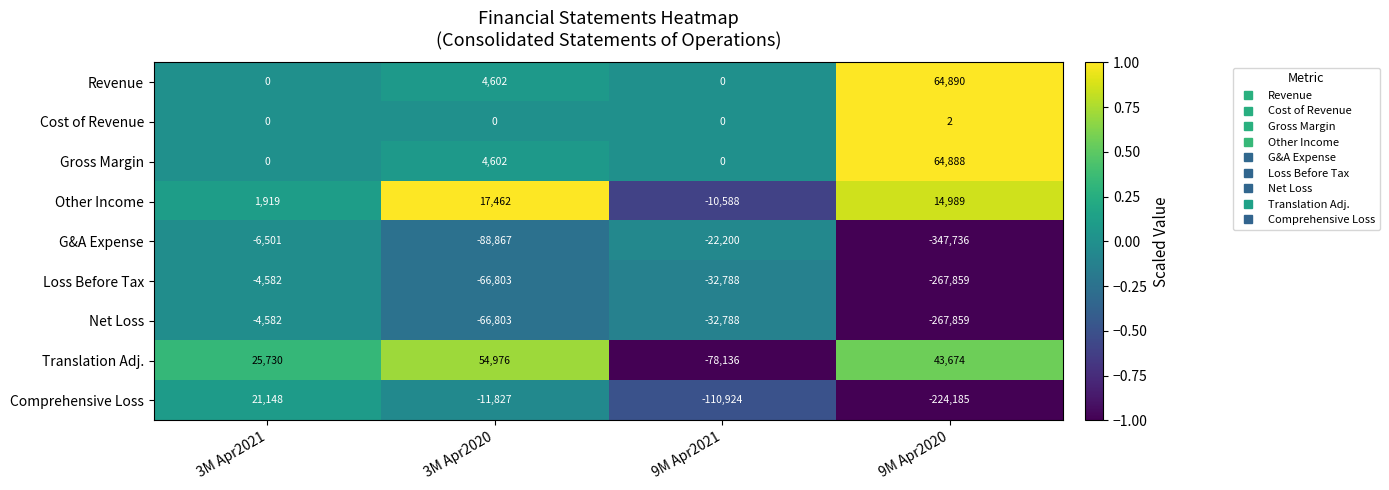

What is the spread (max minus min) of values at 9M Apr2020?

412626